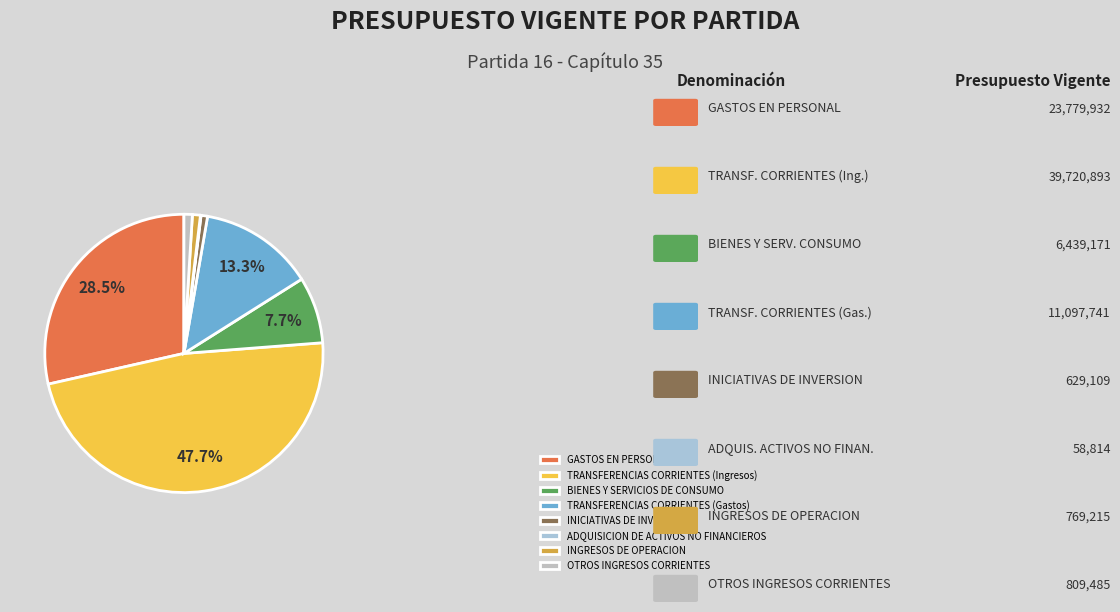

Is it true that INGRESOS DE OPERACION is 1% of the pie?

True